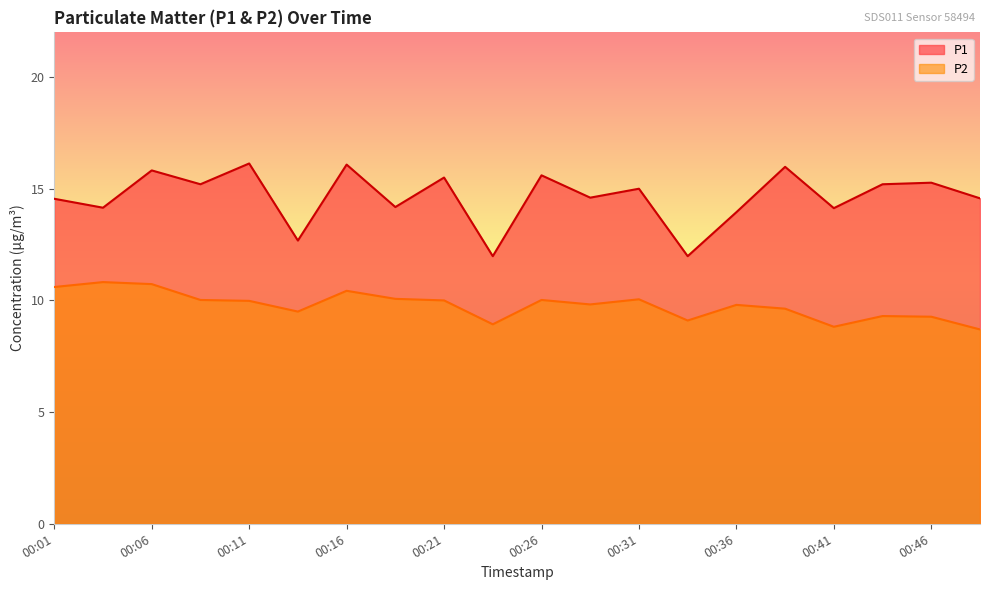

In P2, how many points are higher than both neighbors (excluding endpoints)?

6